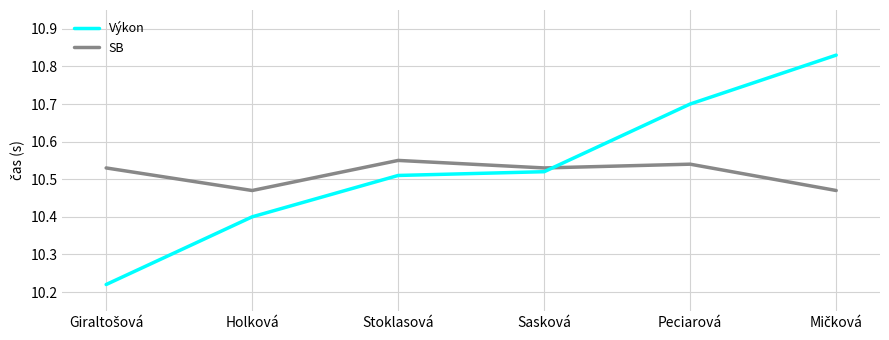

Which series has the largest range (max minus min)?

Výkon